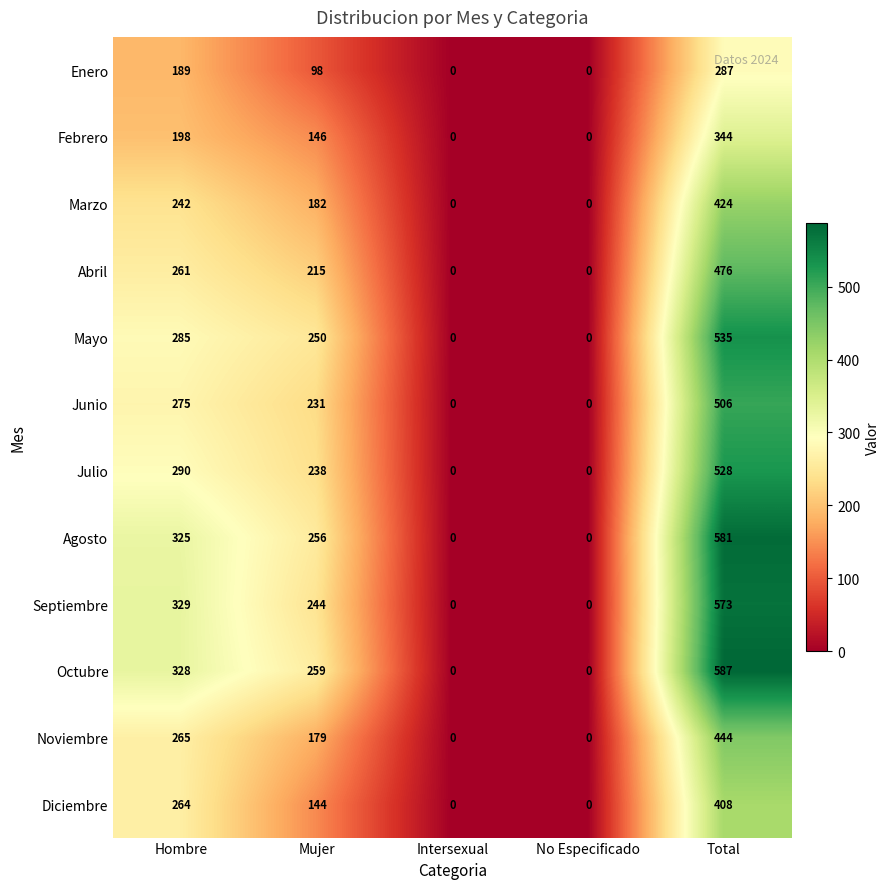

What is the total value across all series at Hombre?

3251